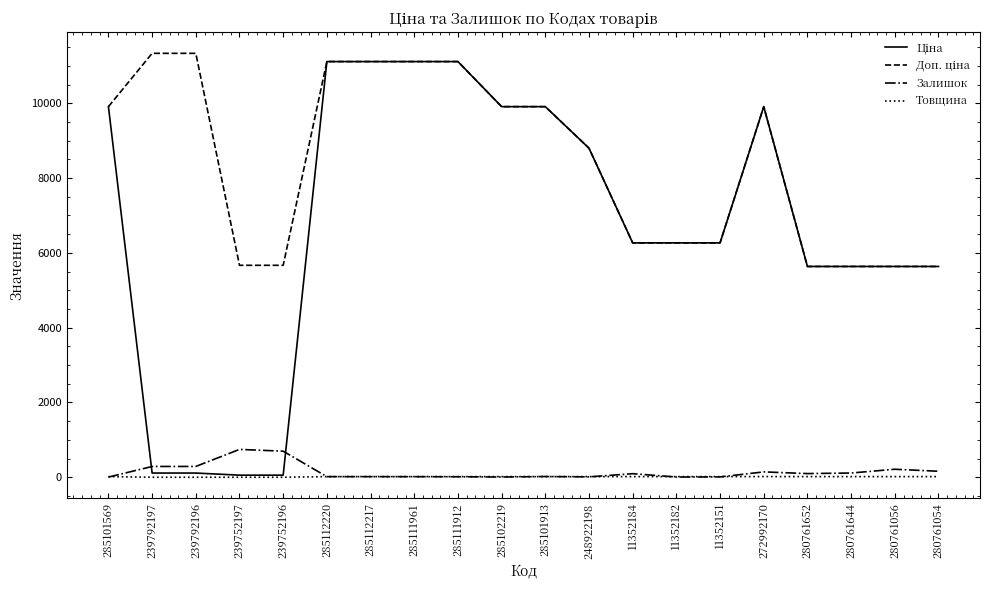

What is the greatest value displayed?

11334.0